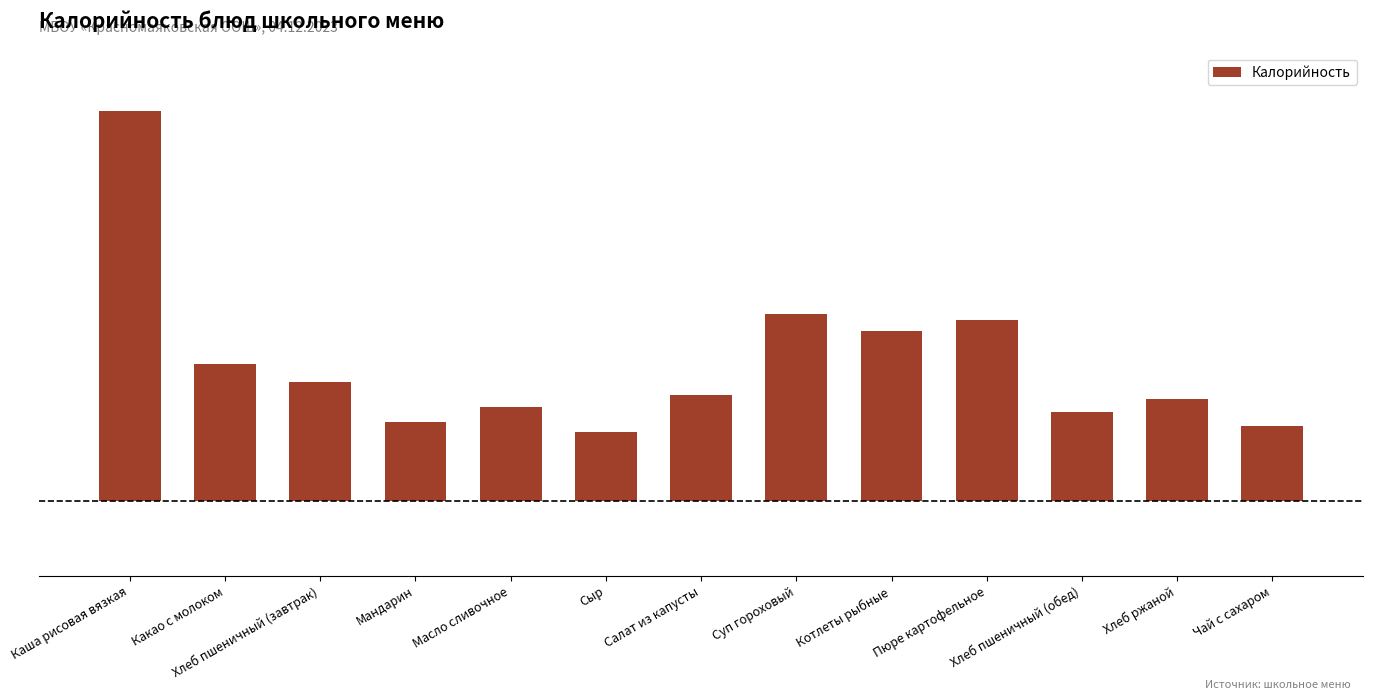

What is the ratio of the value at Мандарин to the value at Суп гороховый?

0.4